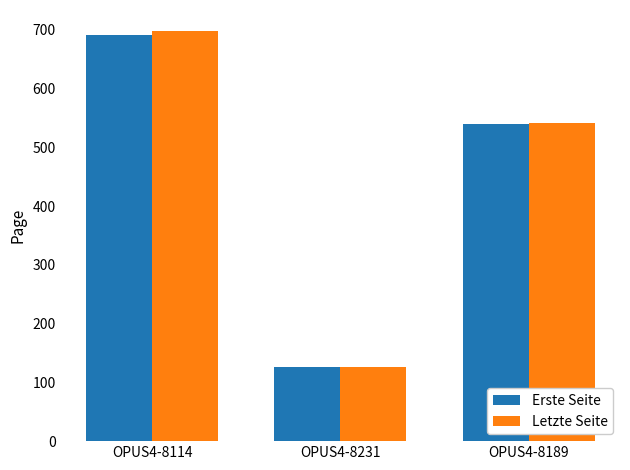

Reading left to right, what are all the values shown in this chart?

Erste Seite: 692	126	540
Letzte Seite: 699	126	542